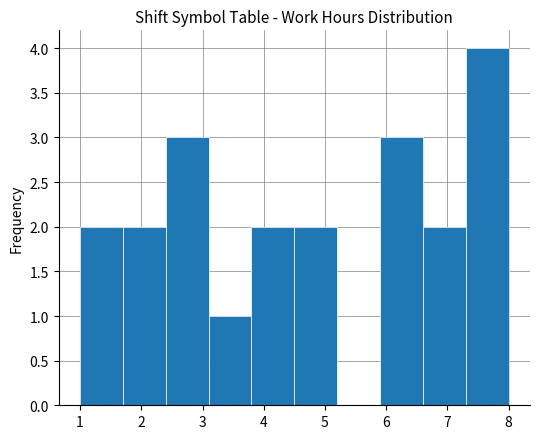

Reading left to right, list every bar in this chart as the range it spans on the x-axis followed by its height. The values are not printed on the chart, so give them approximately, as read against the axis.

1.0 to 1.7: 2
1.7 to 2.4: 2
2.4 to 3.1: 3
3.1 to 3.8: 1
3.8 to 4.5: 2
4.5 to 5.2: 2
5.2 to 5.9: 0
5.9 to 6.6: 3
6.6 to 7.3: 2
7.3 to 8.0: 4